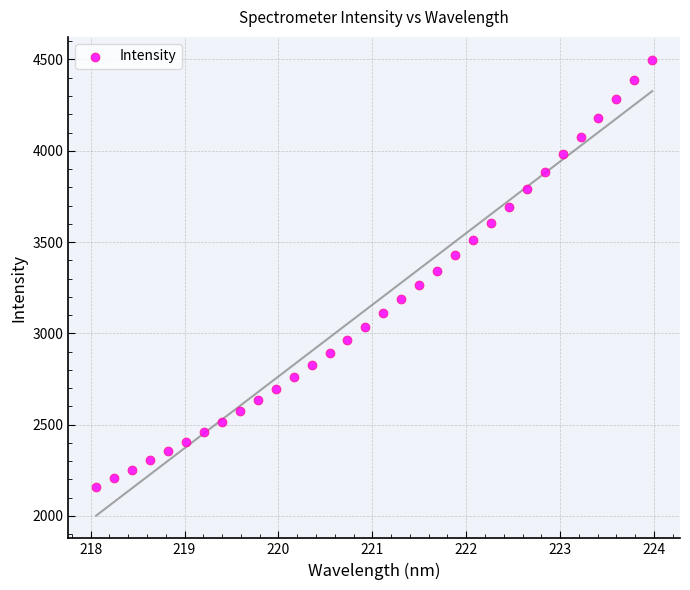

What is the range of X values (max minus min)?

5.9